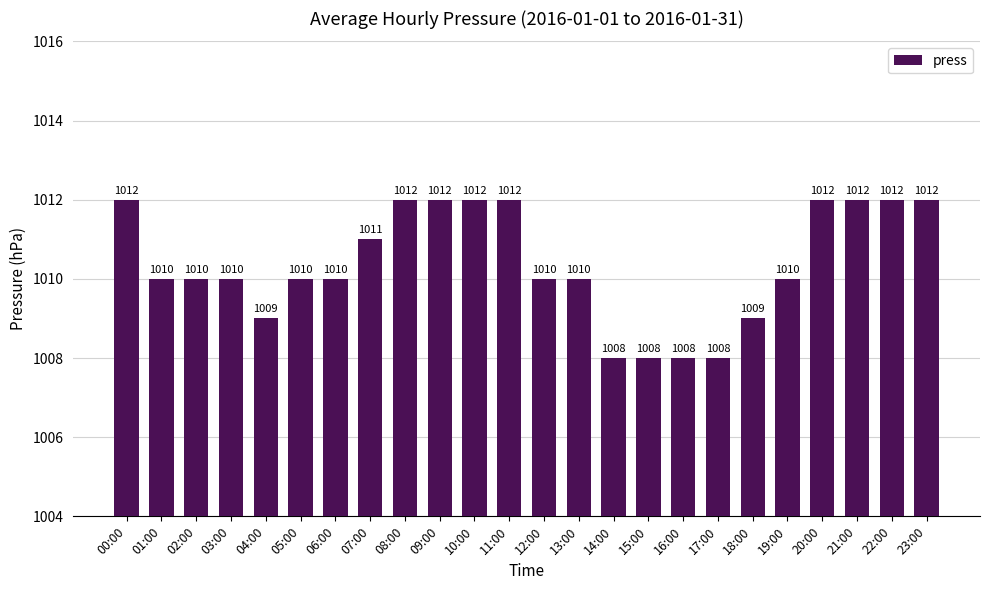

What is the change in value from 04:00 to 15:00?

-1